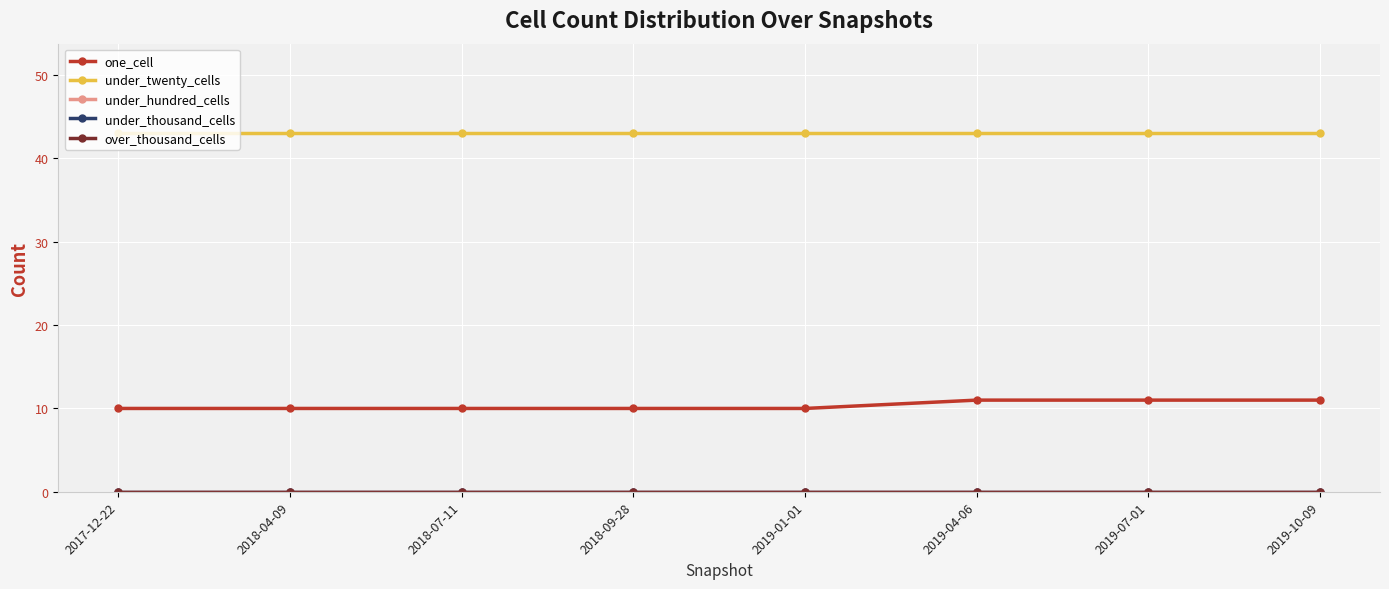

True or false: under_hundred_cells and over_thousand_cells cross at least once.

False